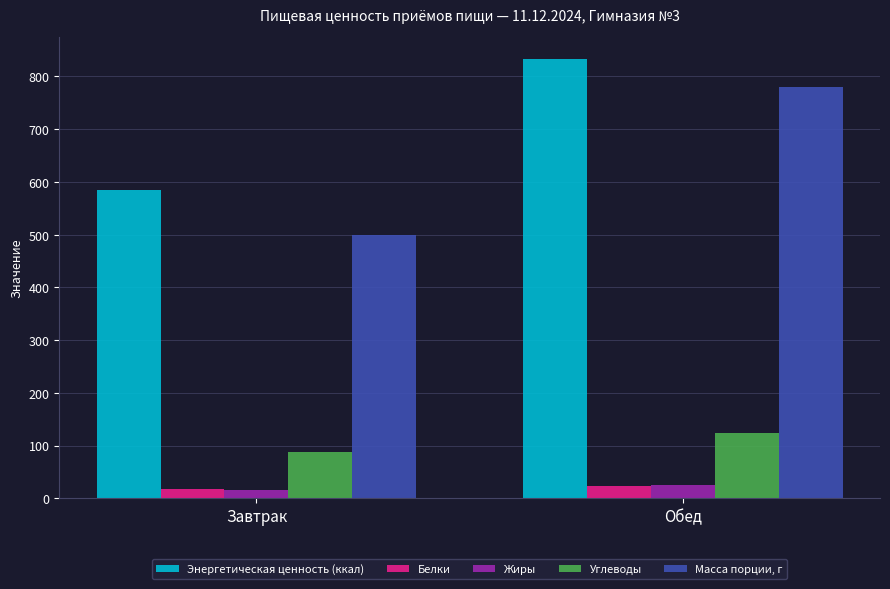

What is the total value across all series at Завтрак?

1206.6